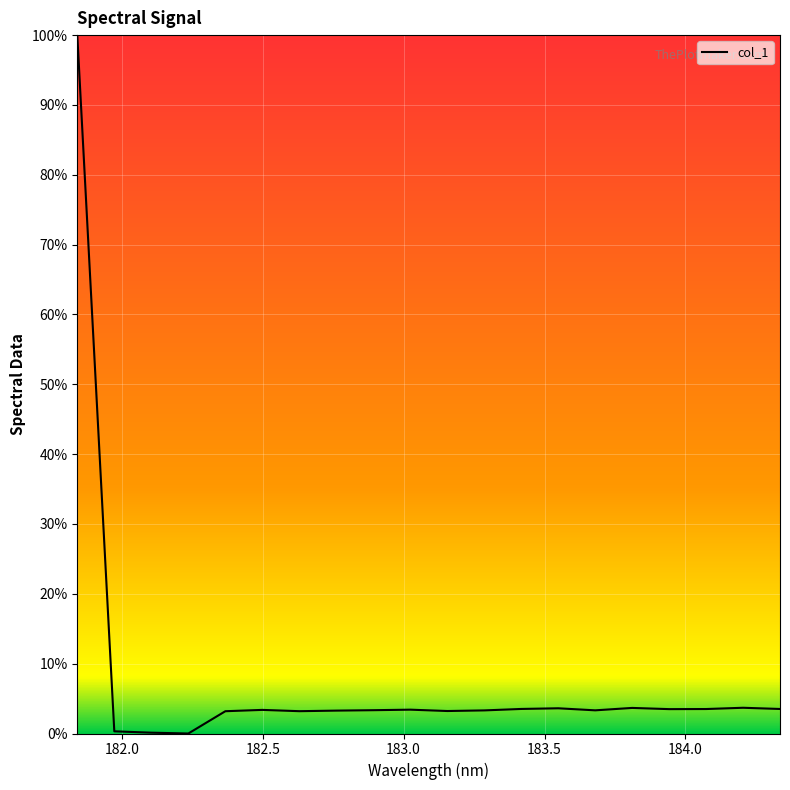

What is the difference between the maximum and minimum values?

100.0